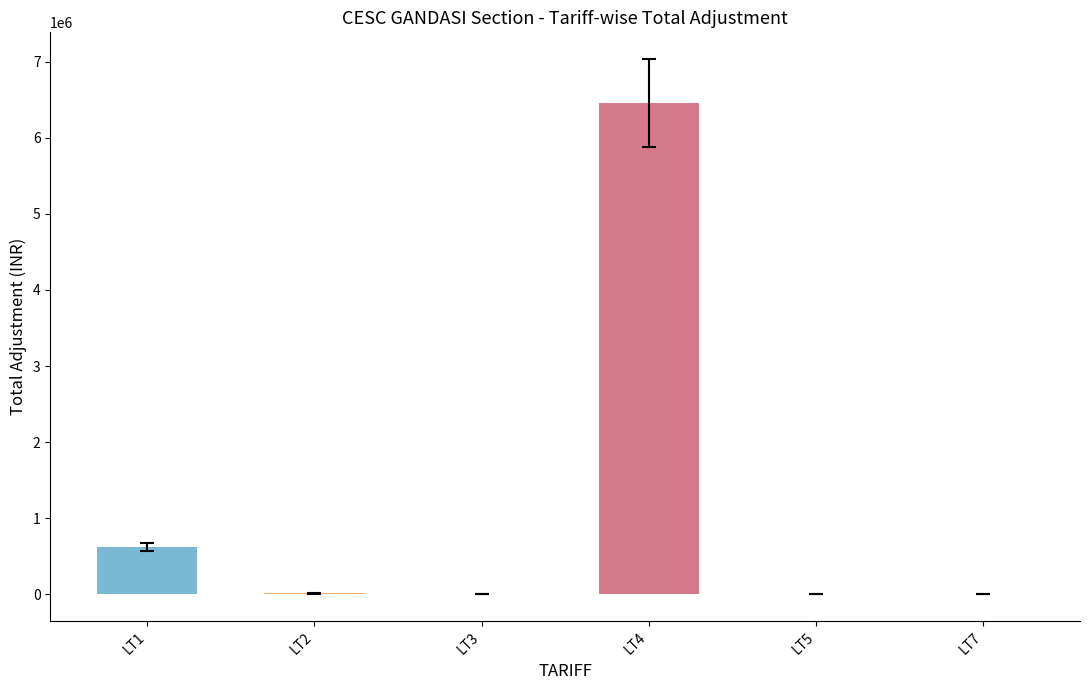

What is the greatest value displayed?

6454773.2